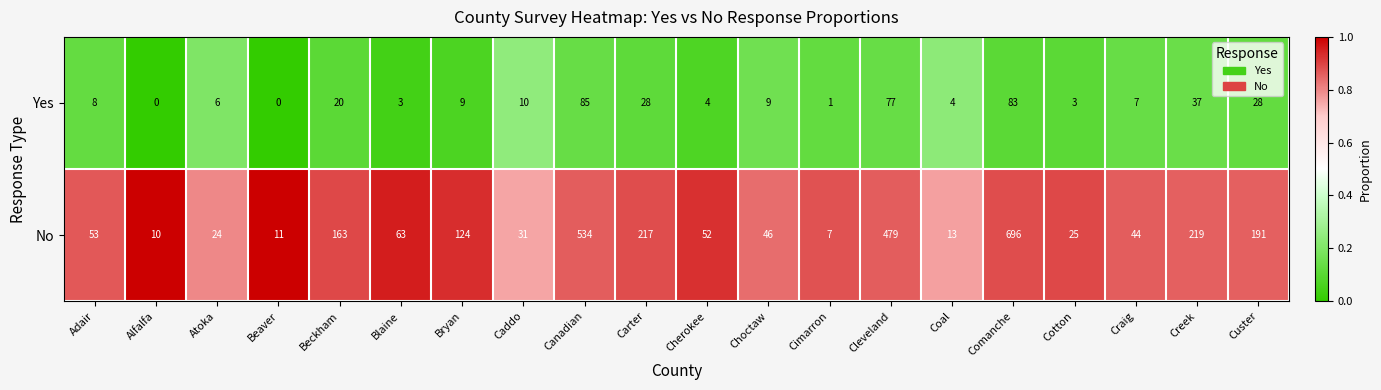

Rank the series by their maximum value, from highest to lowest.

No, Yes